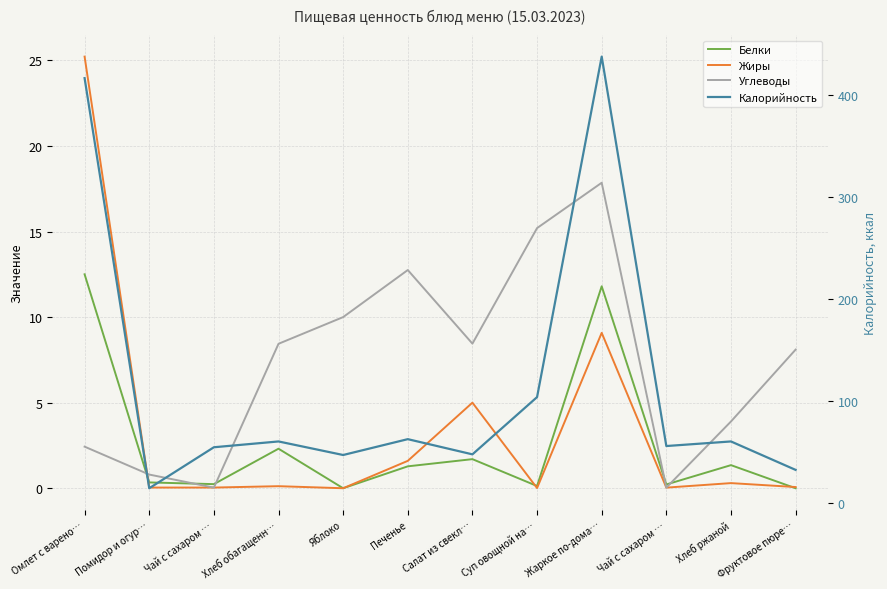

What is the average value of the Жиры series?

3.5